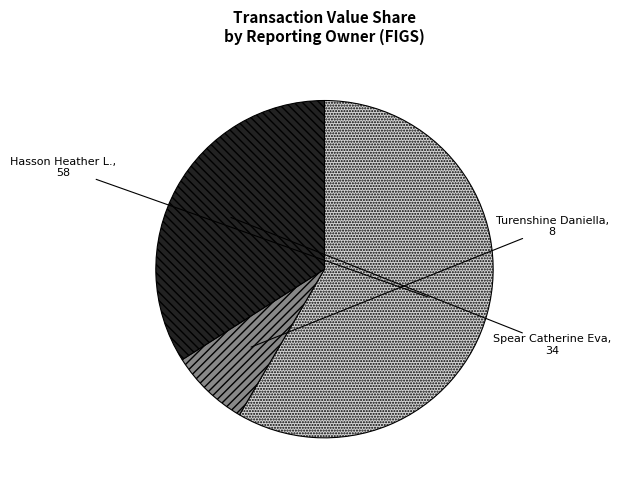

Does any single category account for the majority?

Yes